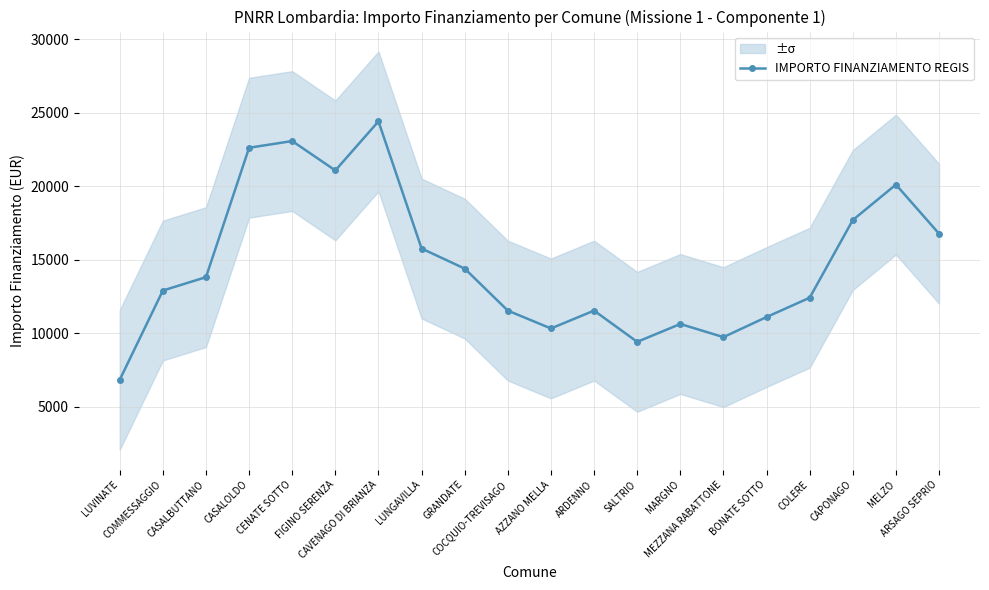

Reading left to right, list all the values displayed in this chart.

6828.8	12898.8	13809.2	22610.8	23066.0	21066.8	24405.2	15755.5	14389.8	11533.0	10319.0	11533.0	9408.5	10622.5	9730.0	11095.8	12408.2	17693.2	20103.2	16764.8